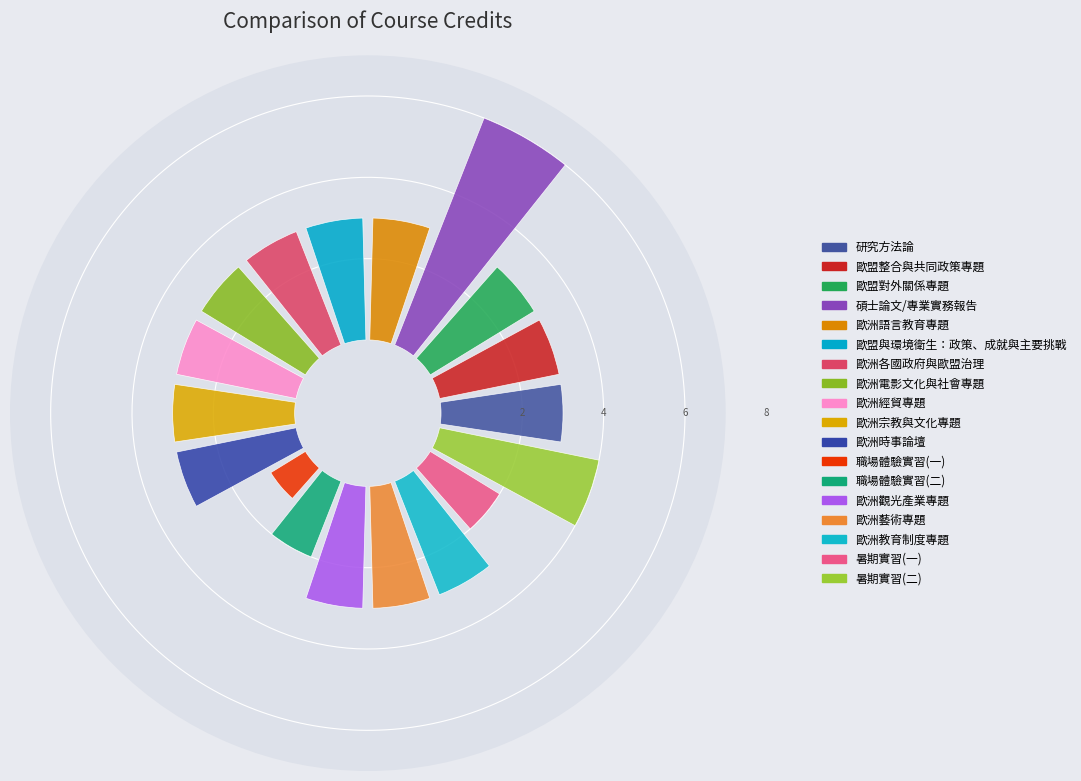

The 歐洲時事論壇 slice represents 6% of the pie. True or false?

True